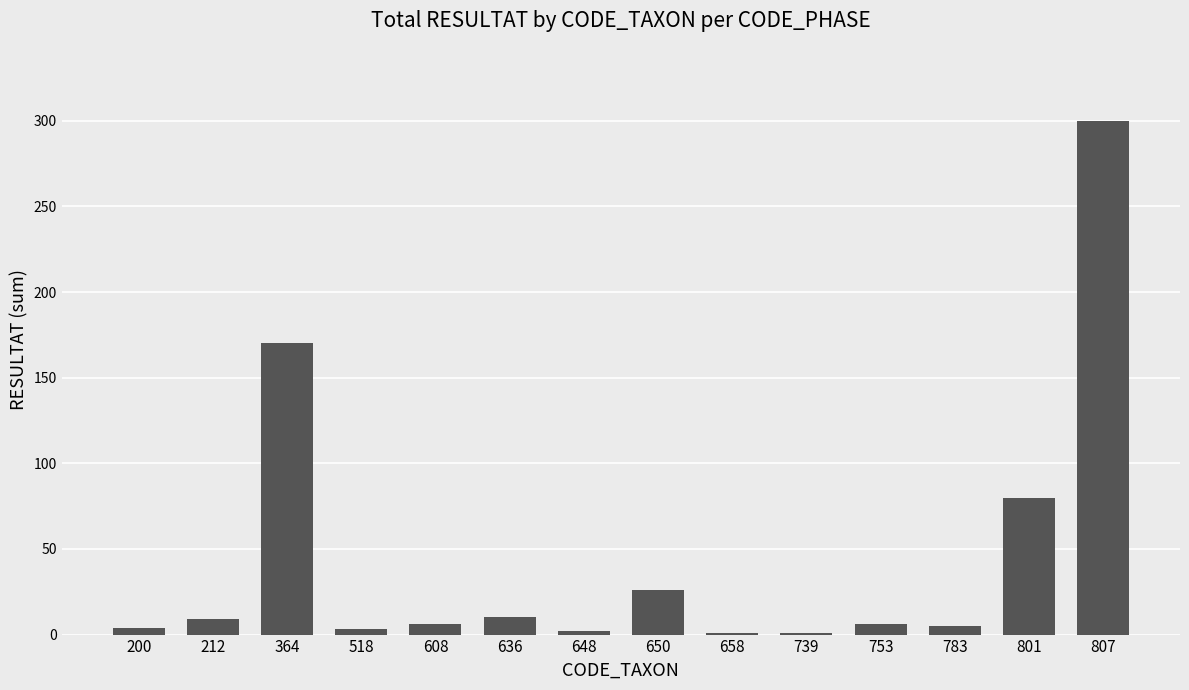

Which has a higher value, 648 or 807?

807